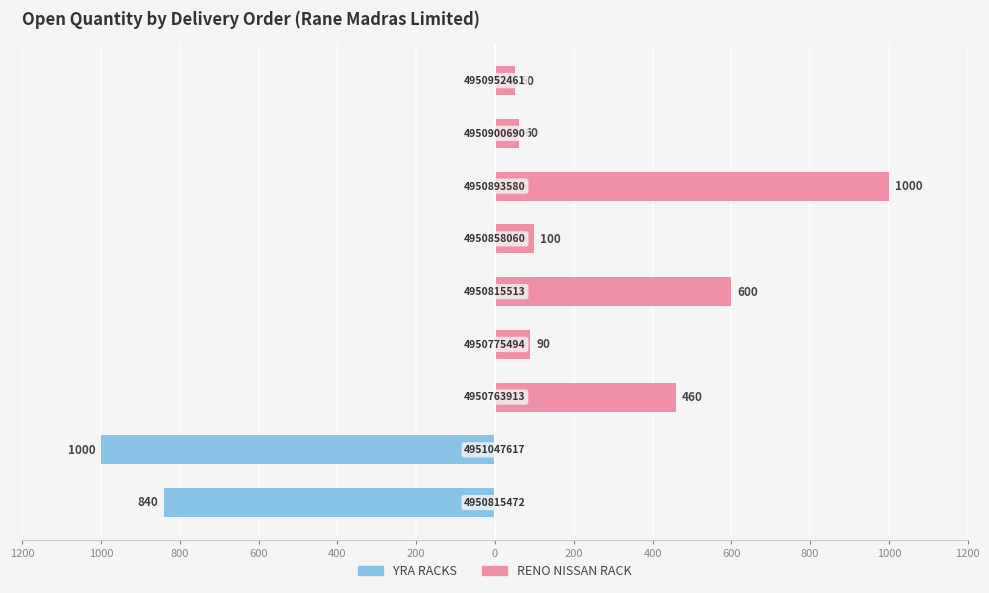

Reading left to right, list all the values displayed in this chart.

YRA RACKS: -840	-1000	0	0	0	0	0	0	0
RENO NISSAN RACK: 0	0	460	90	600	100	1000	60	50